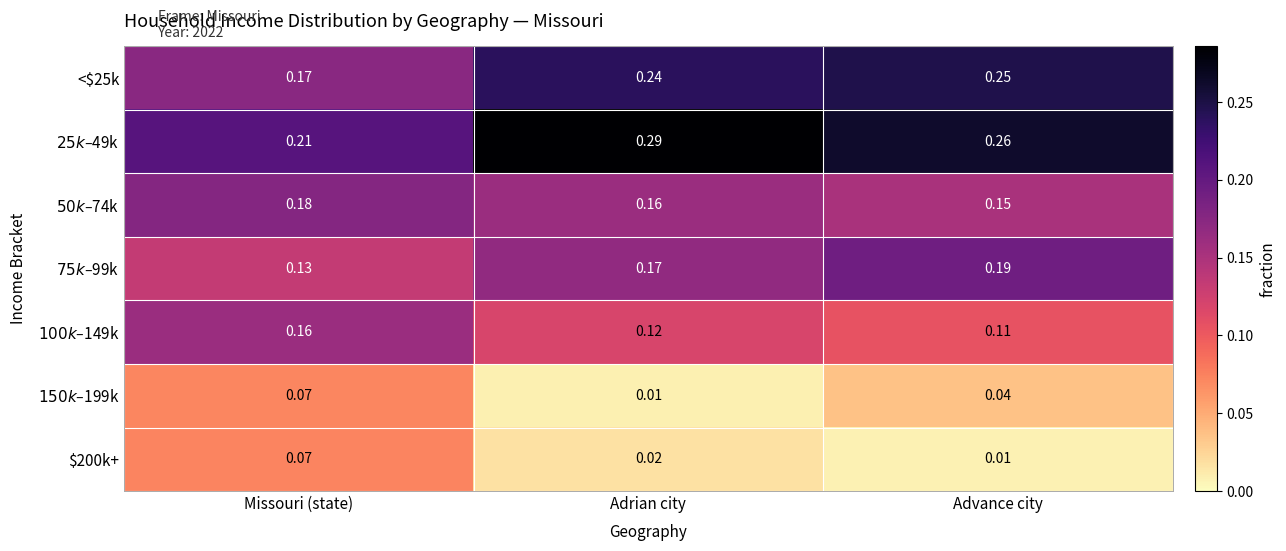

At which label does <$25k reach its peak?

Advance city